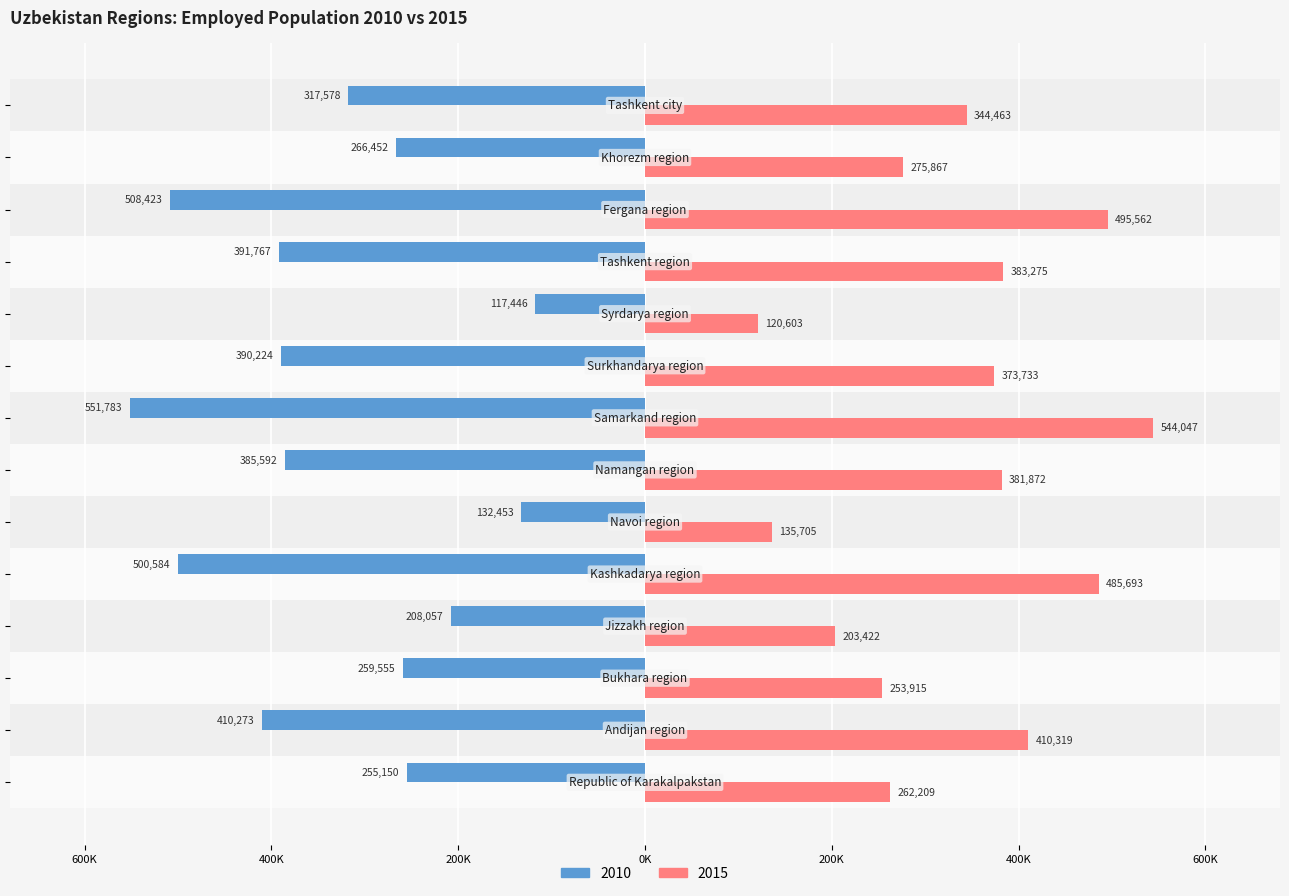

What are all the series names shown in the legend?

2010, 2015